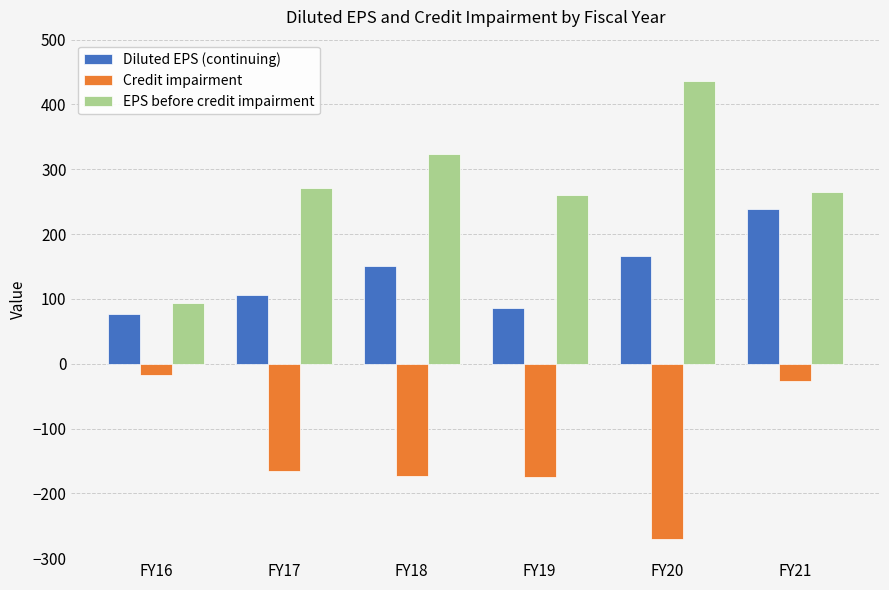

List the series in order of their overall mean, lowest first.

Credit impairment, Diluted EPS (continuing), EPS before credit impairment